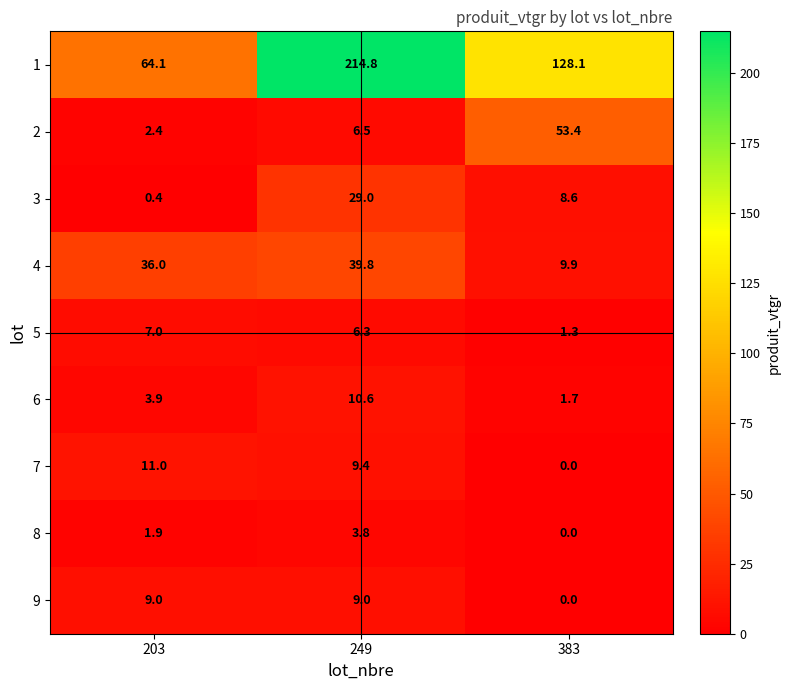

The 1 series shows 64.1 at 203. True or false?

True